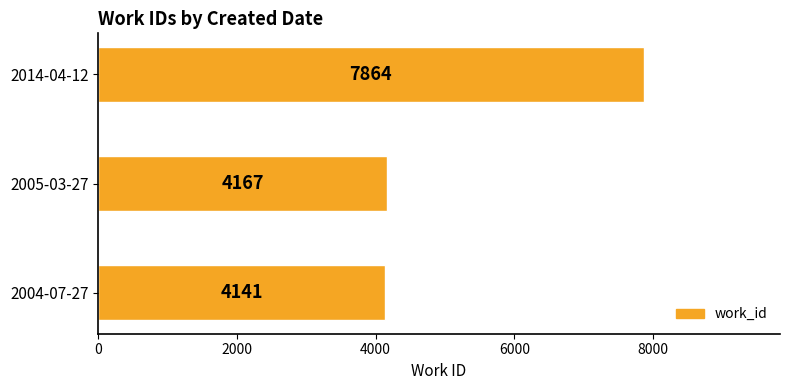

What is the difference between the values at 2004-07-27 and 2005-03-27?

26